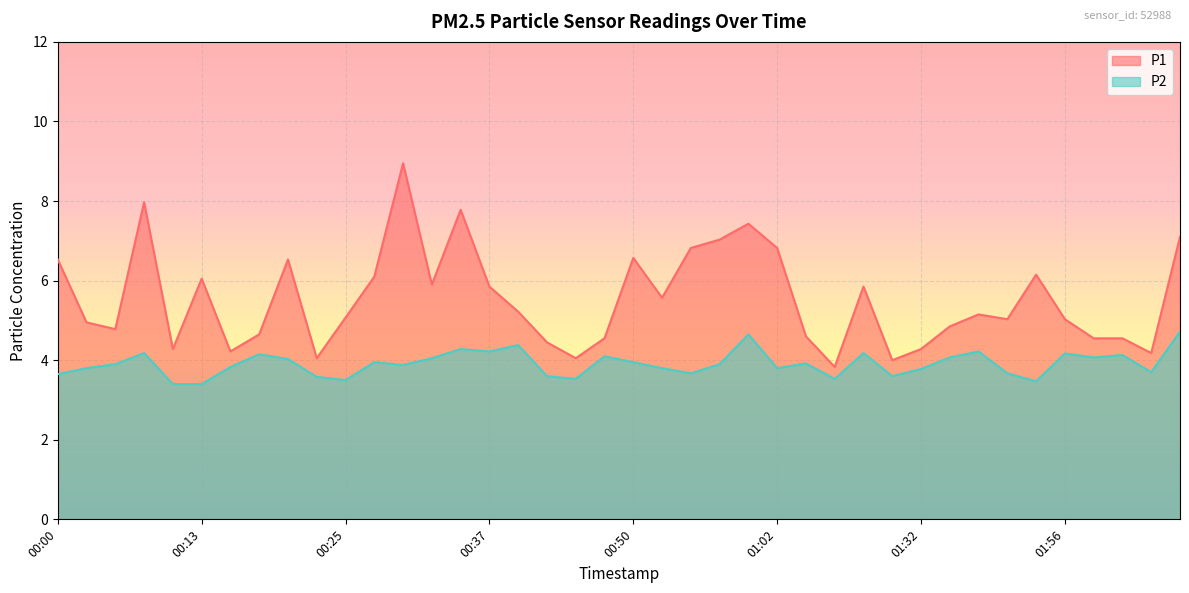

True or false: P1 and P2 cross at least once.

False